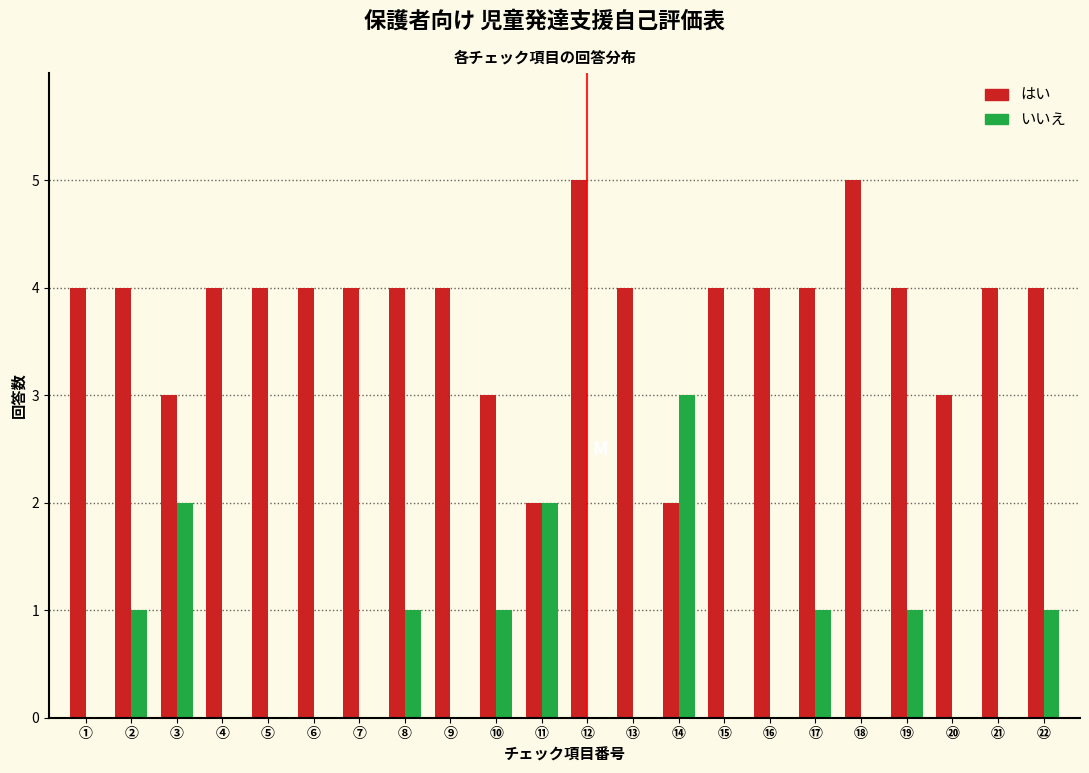

What is the greatest value displayed?

5